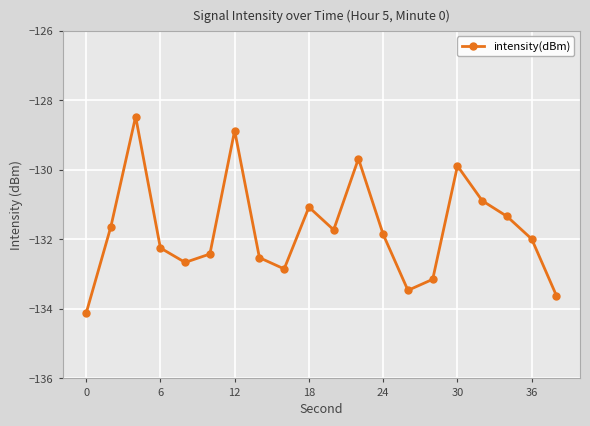

Reading left to right, transcribe all the data shown in this chart.

-134.1	-131.6	-128.5	-132.2	-132.7	-132.4	-128.9	-132.5	-132.8	-131.1	-131.7	-129.7	-131.9	-133.5	-133.1	-129.9	-130.9	-131.3	-132.0	-133.6